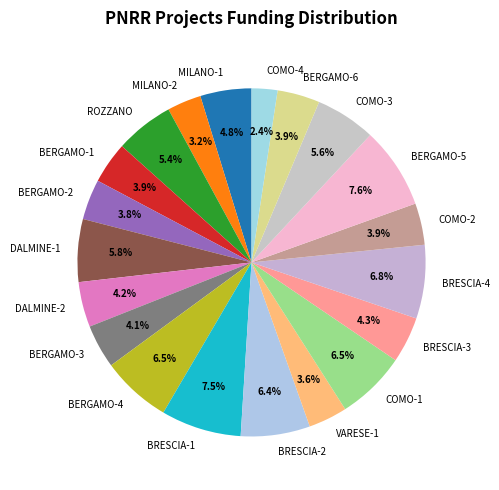

Count the number of slices in the pie.

20